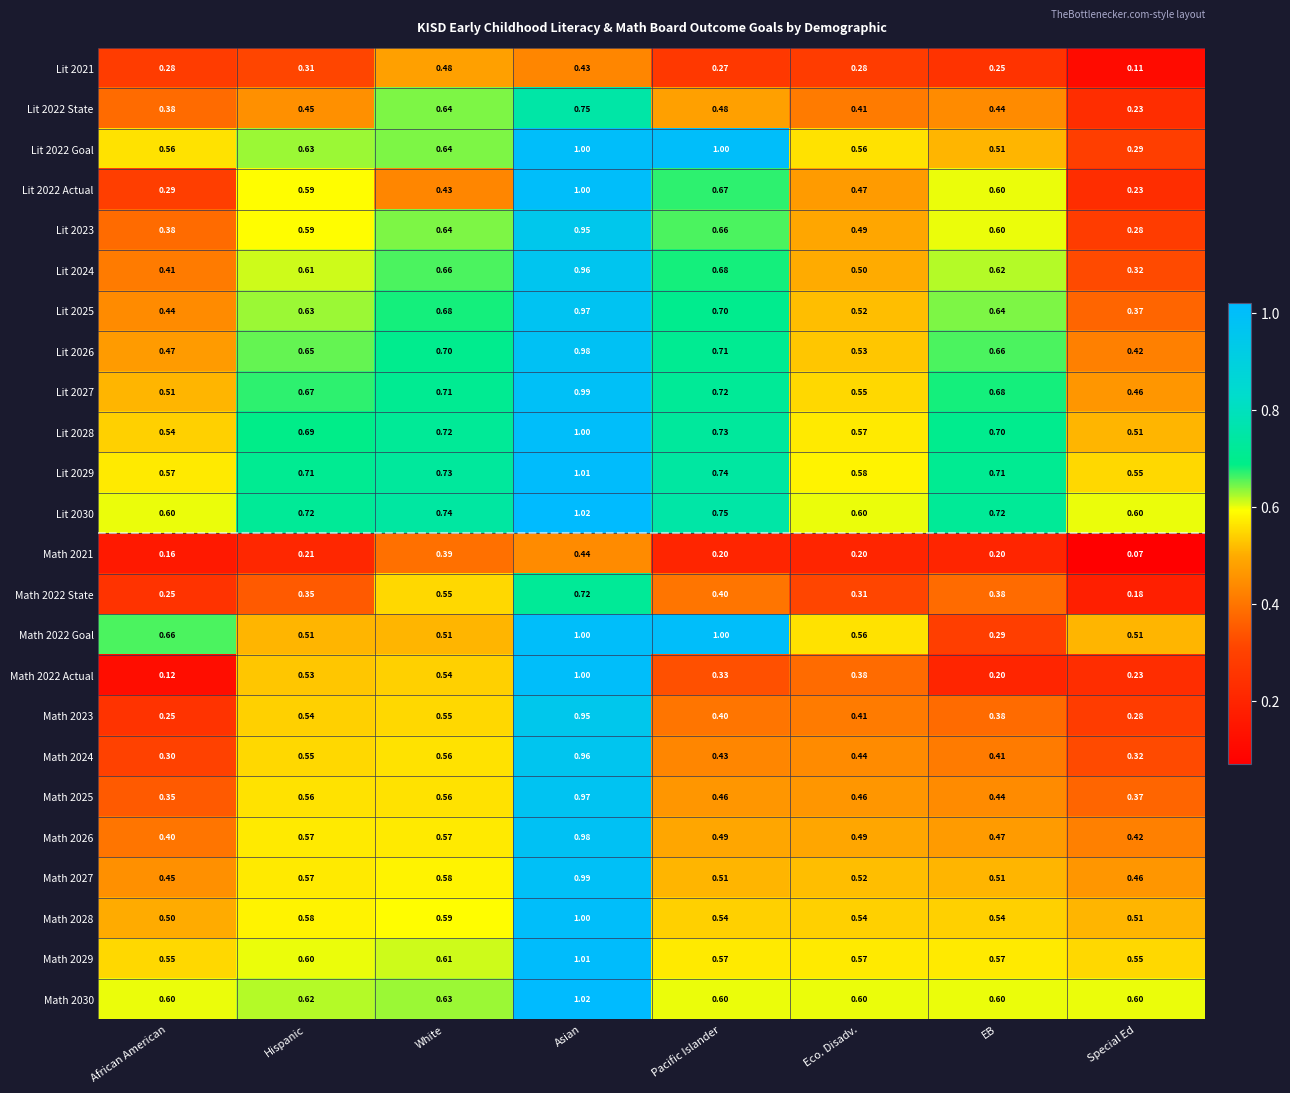

Which category has the lowest value in the Math 2022 Goal series?

EB